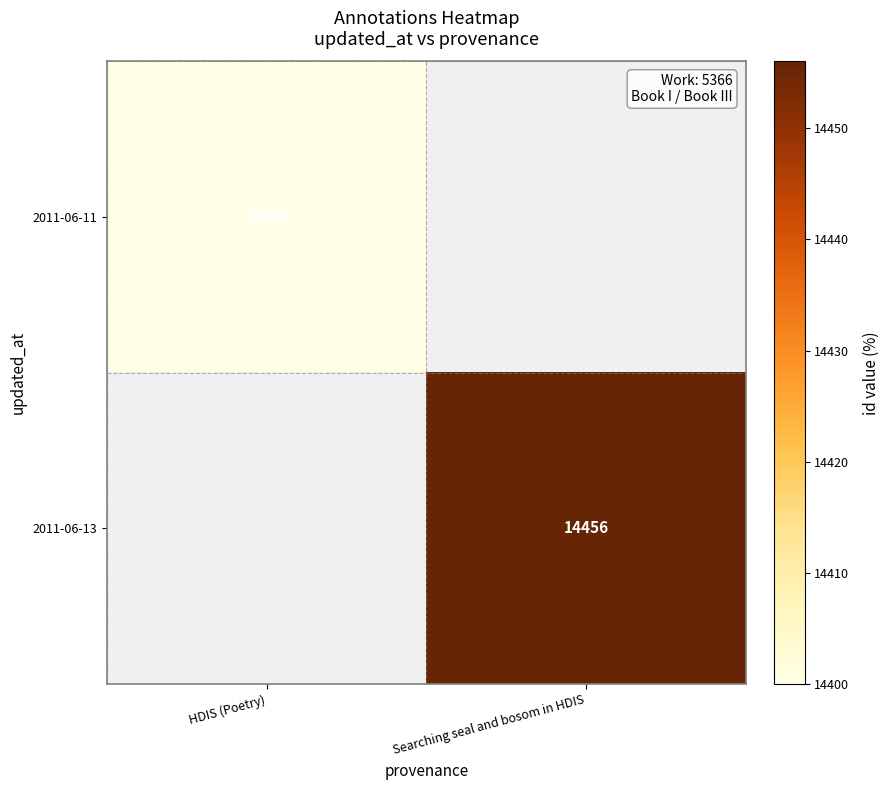

The 2011-06-13 series shows 14456 at Searching seal and bosom in HDIS. True or false?

True